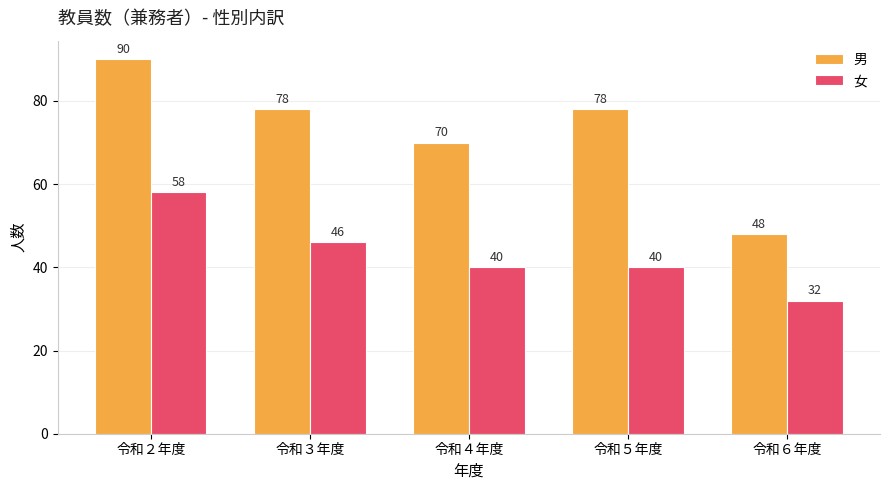

What position from the left is 令和６年度?

5